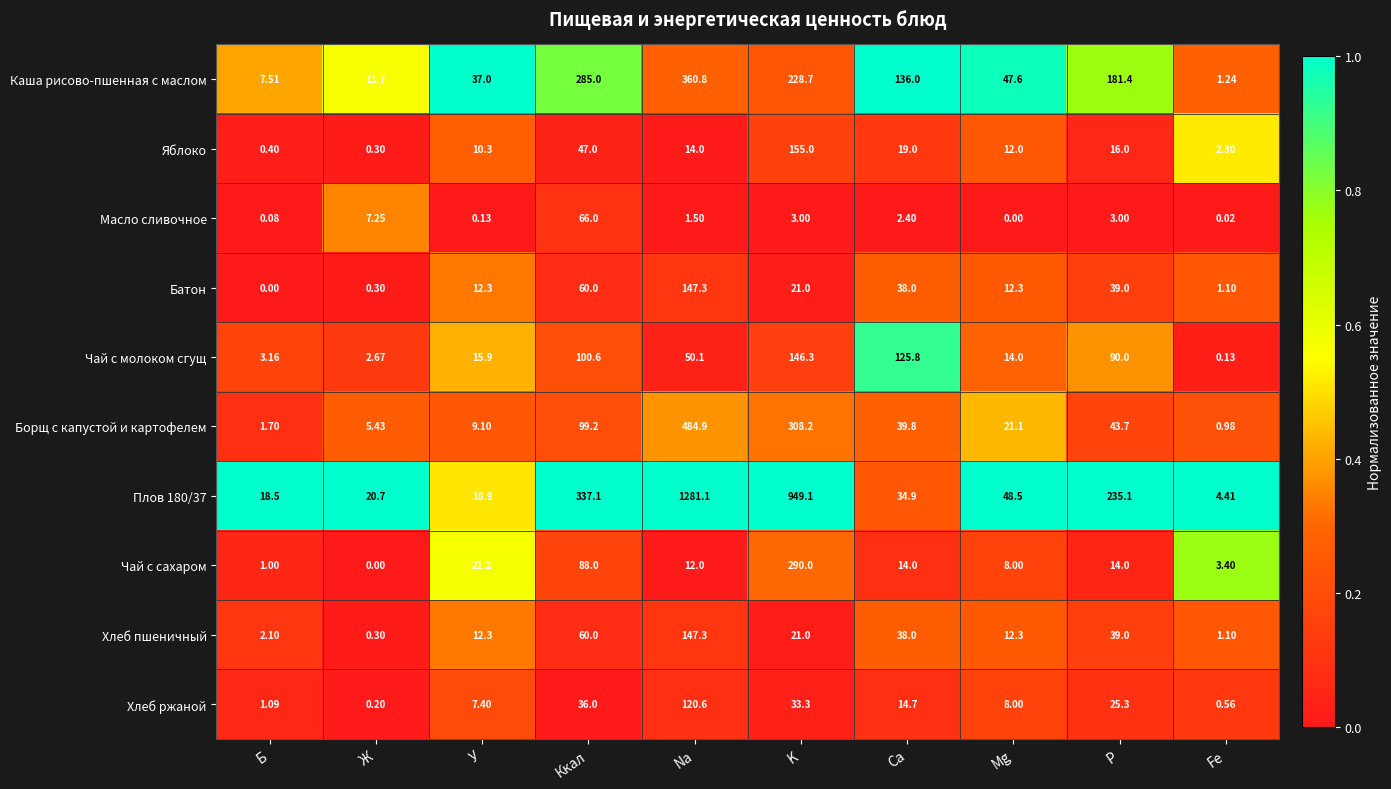

Which category has the lowest value in the Борщ с капустой и картофелем series?

Fe